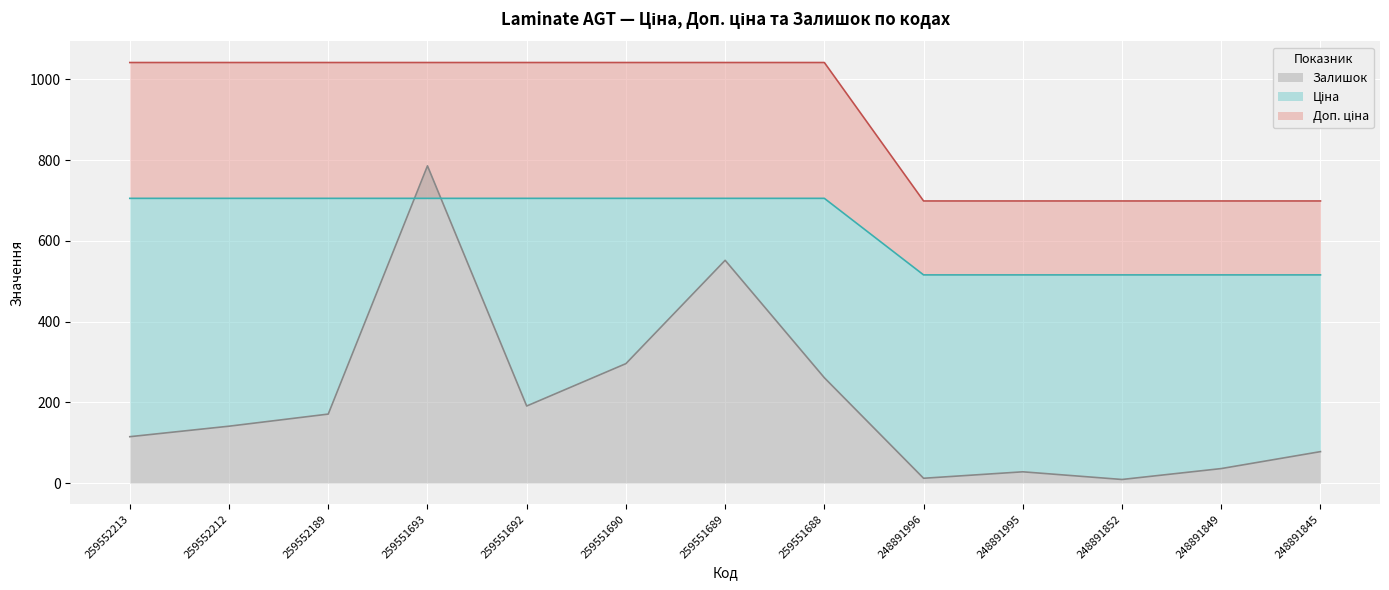

The Доп. ціна series shows 117.4 at 248891845. True or false?

False